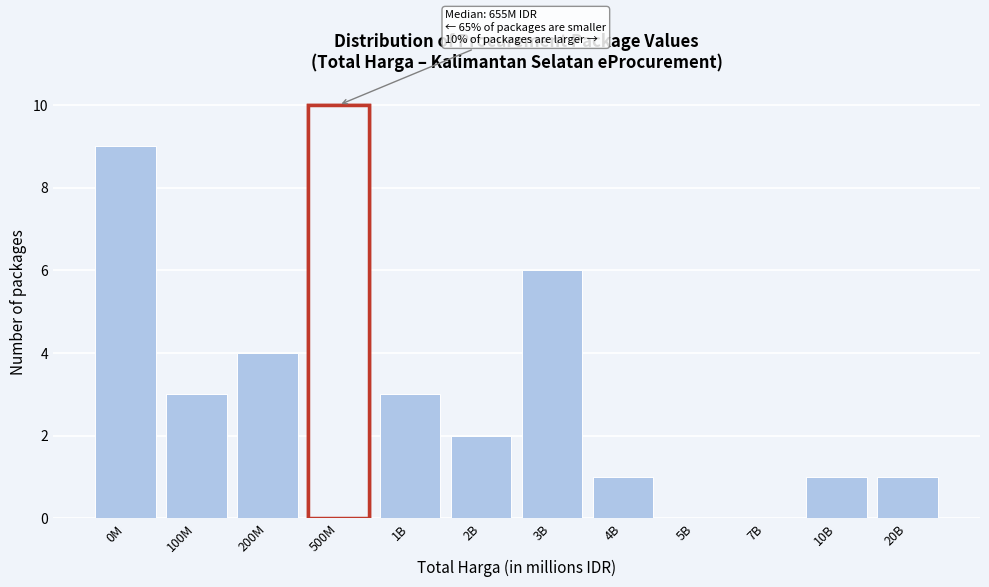

Reading left to right, transcribe all the data shown in this chart.

0M=9	100M=3	200M=4	500M=10	1B=3	2B=2	3B=6	4B=1	5B=0	7B=0	10B=1	20B=1